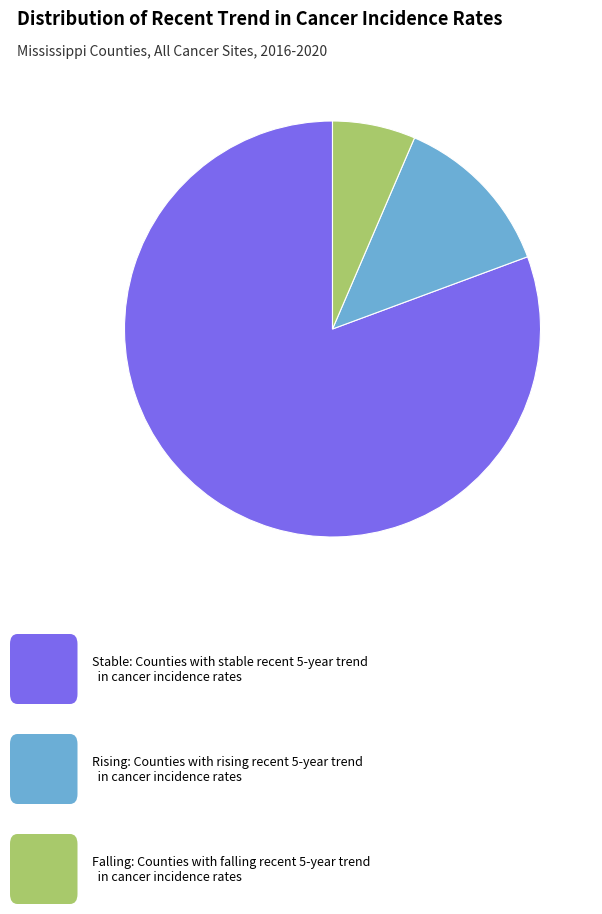

Which slice represents more than half of the pie?

stable